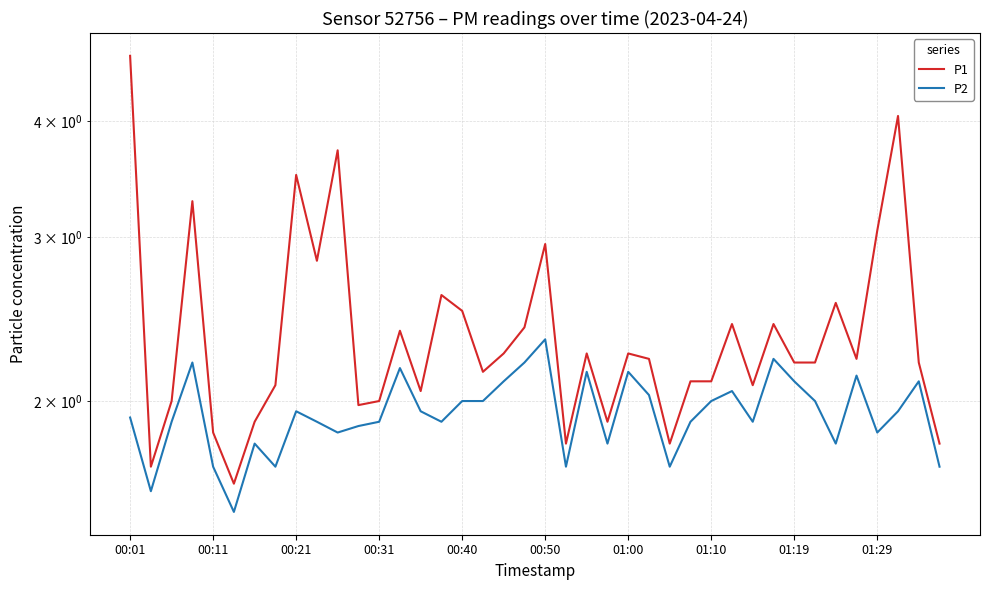

True or false: P1 has a value of 1.7 at 15.

False